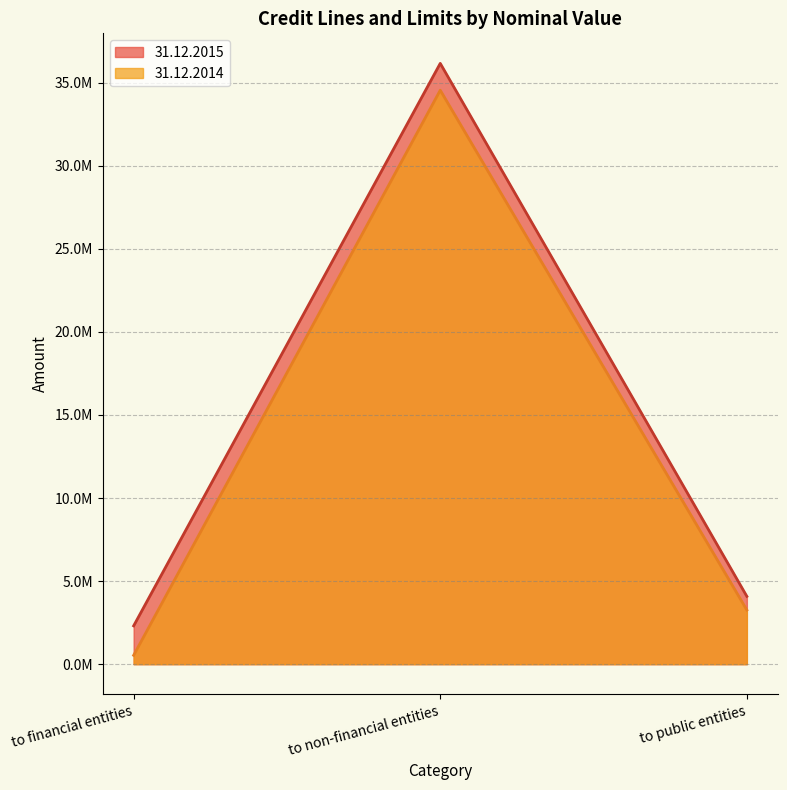

At which label does 31.12.2015 first exceed 4080379?

to non-financial entities